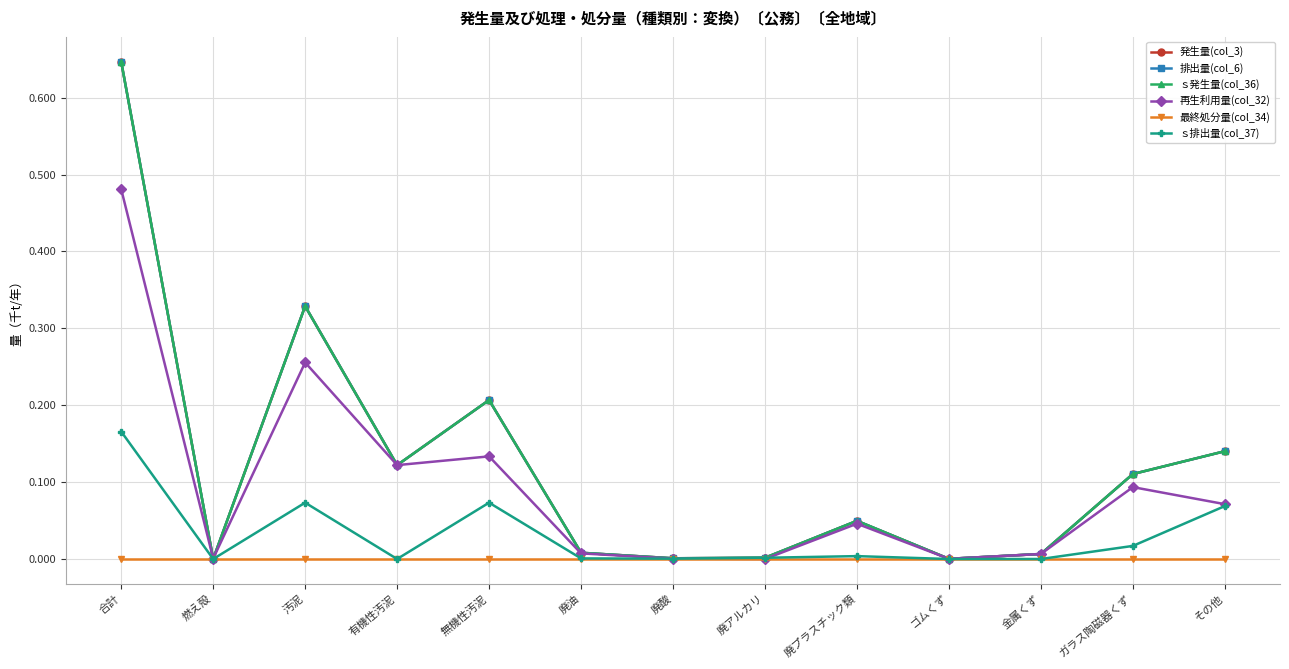

Which label corresponds to the largest value in the chart?

合計